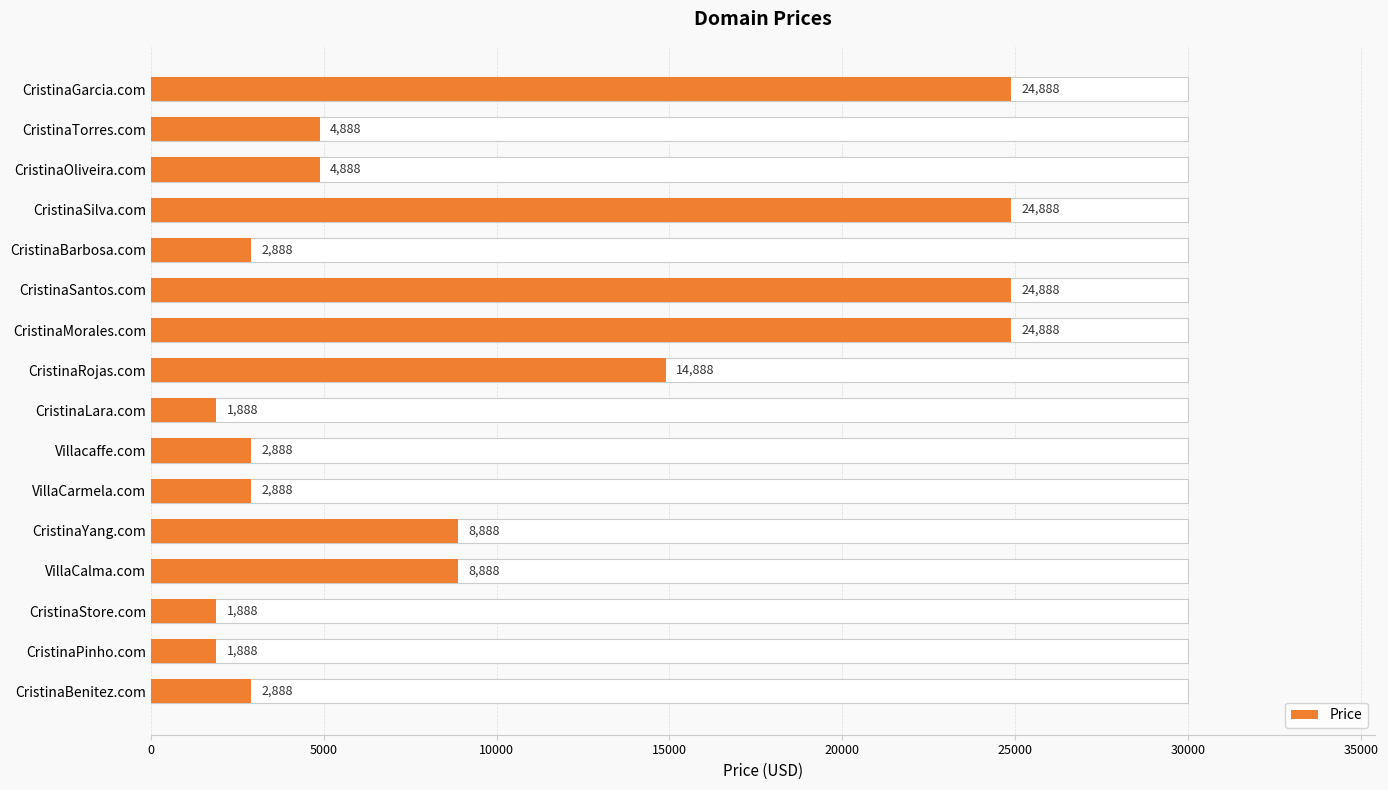

What is the value of the 3rd bar from the left?

4888